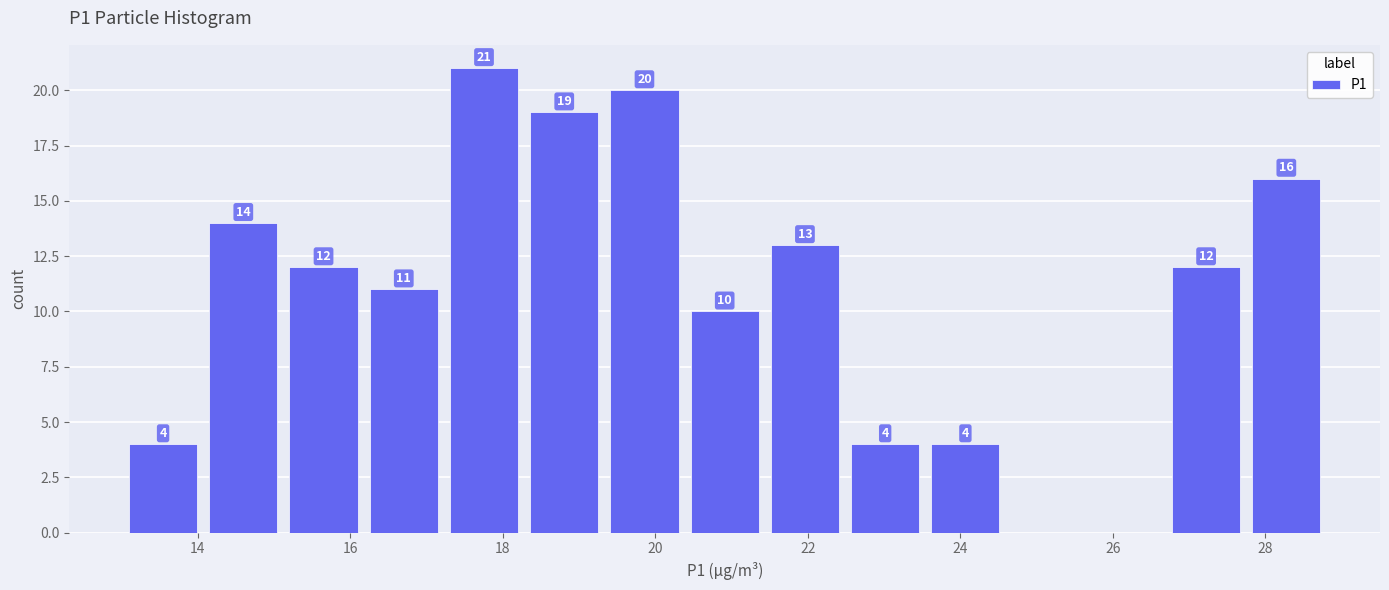

Over which range of the x-axis is the bar tallest?

17.2 to 18.2